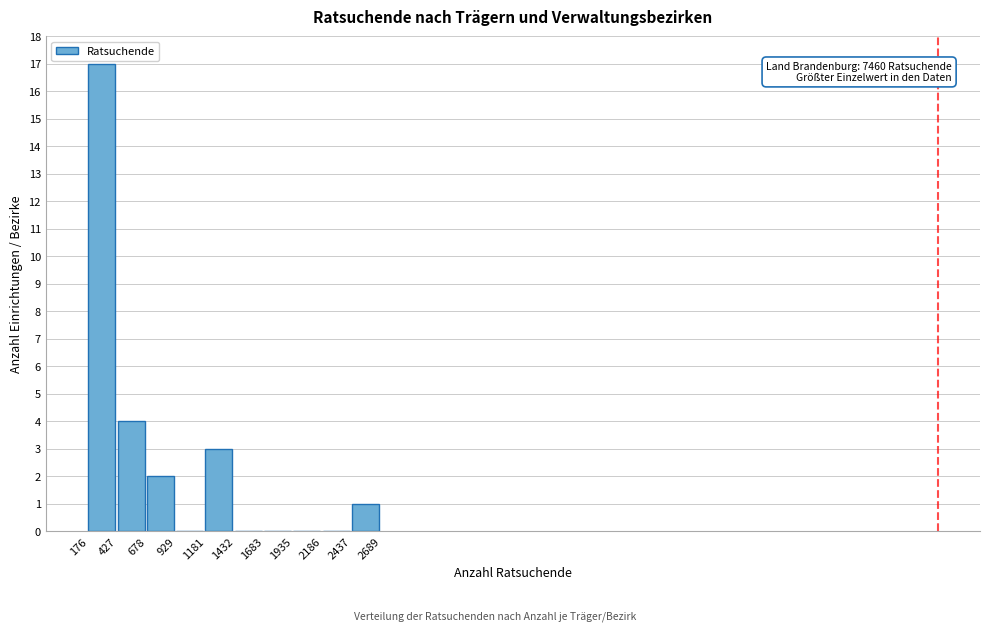

Which range on the x-axis has the tallest bar?

176 to 427